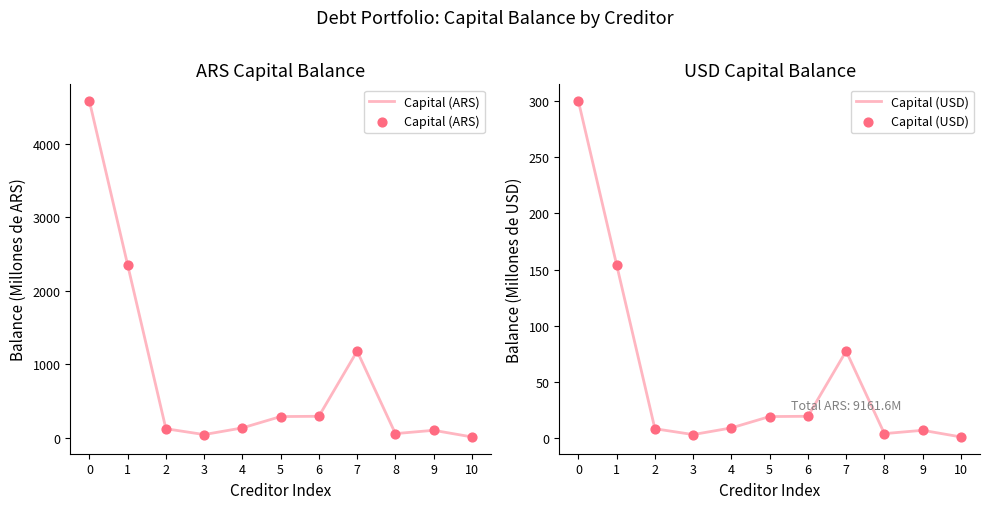

Which series has the largest total across all categories?

Capital (ARS)